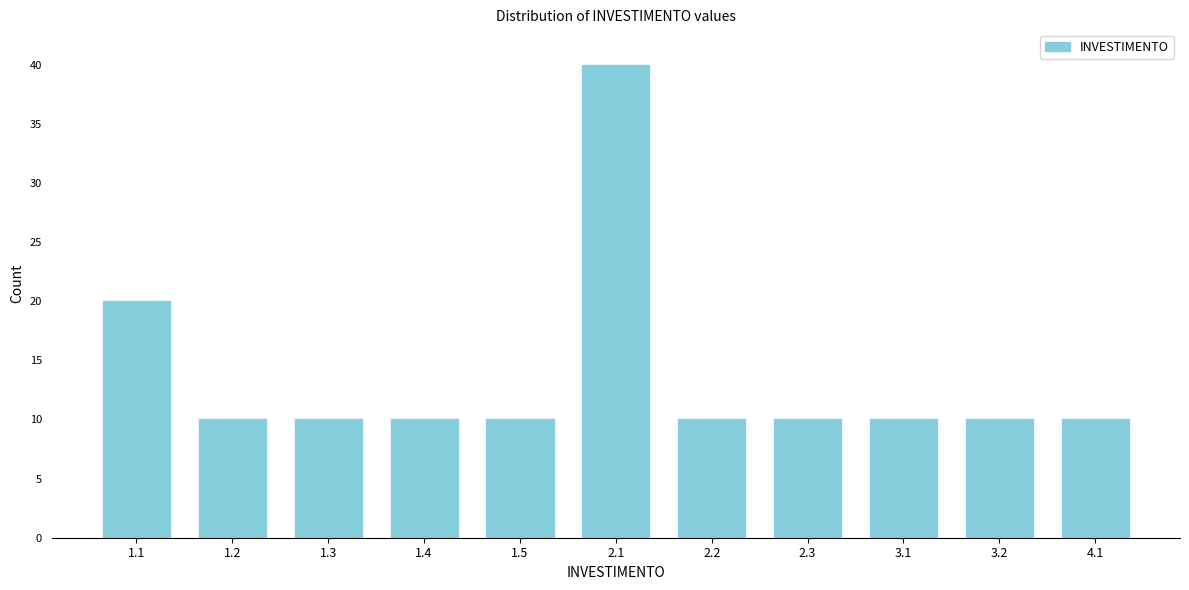

Reading left to right, transcribe all the data shown in this chart.

20	10	10	10	10	40	10	10	10	10	10